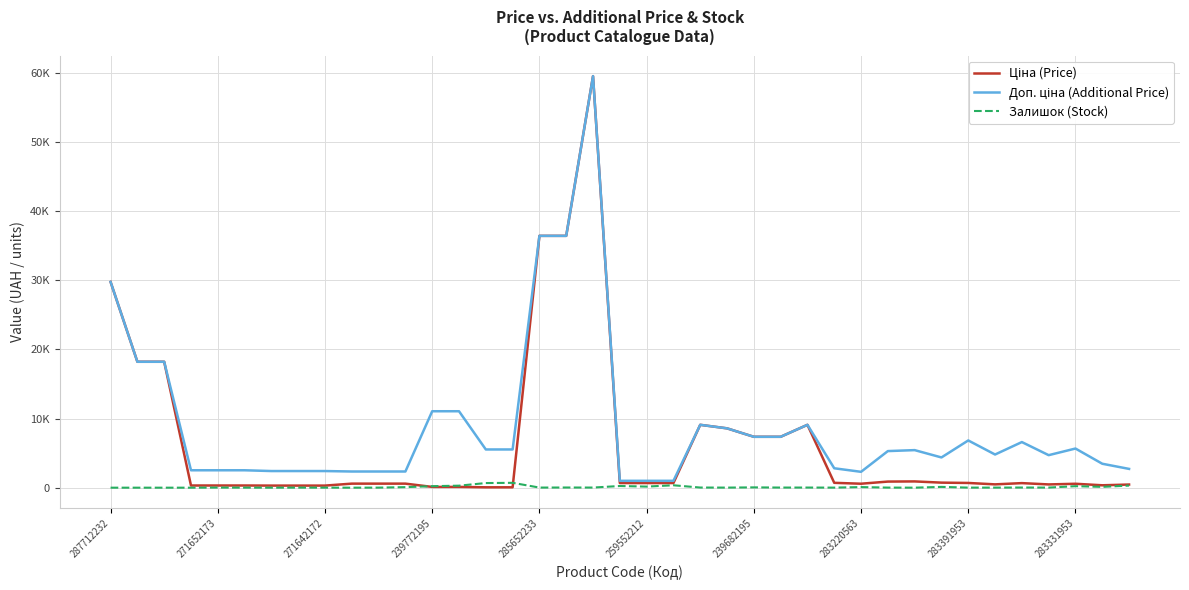

What is the lowest value of the Ціна (Price) series?

55.3